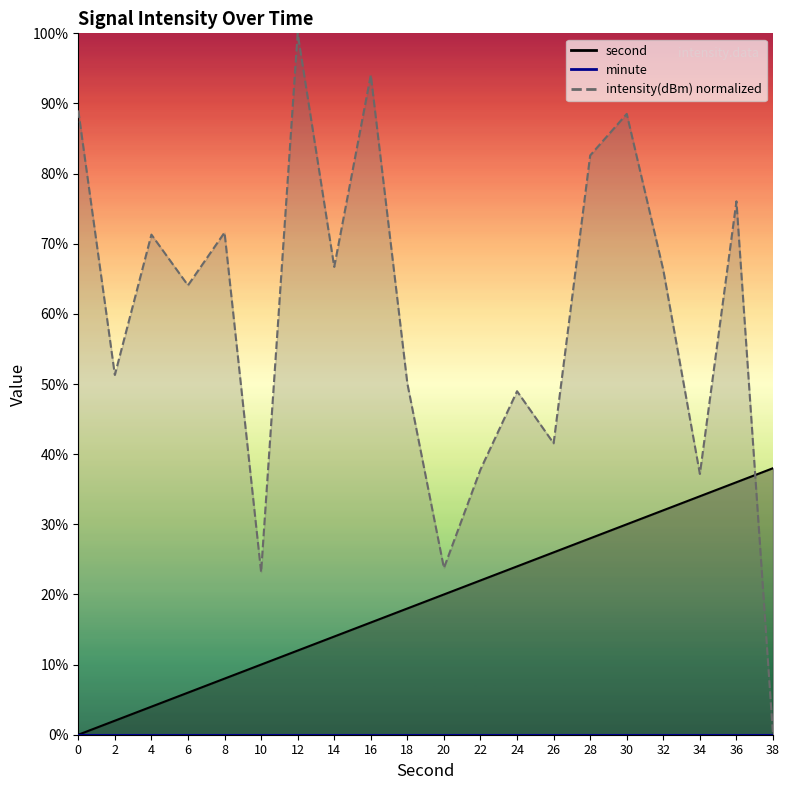

True or false: second has a value of 34.0 at 34.

True